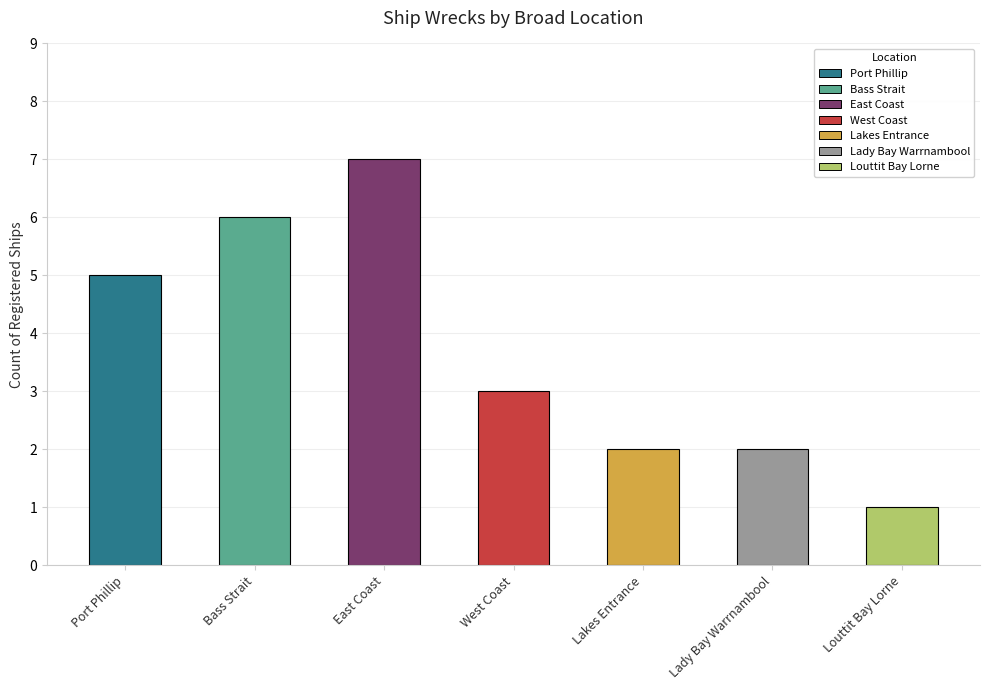

What is the label of the 4th bar from the right?

West Coast